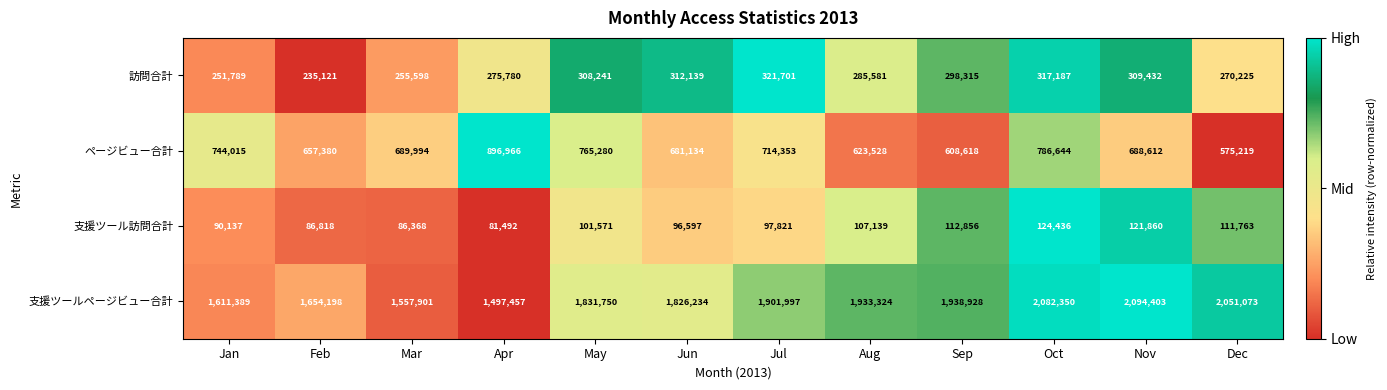

What is the difference between the 支援ツール訪問合計 values at Apr and Nov?

40368